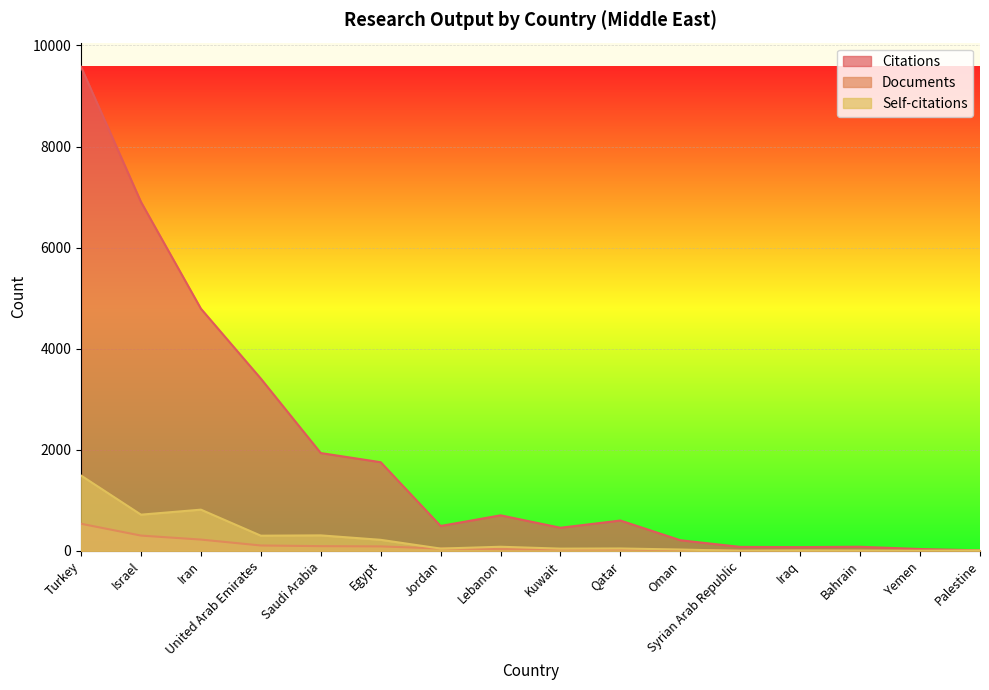

True or false: Citations and Documents cross at least once.

False